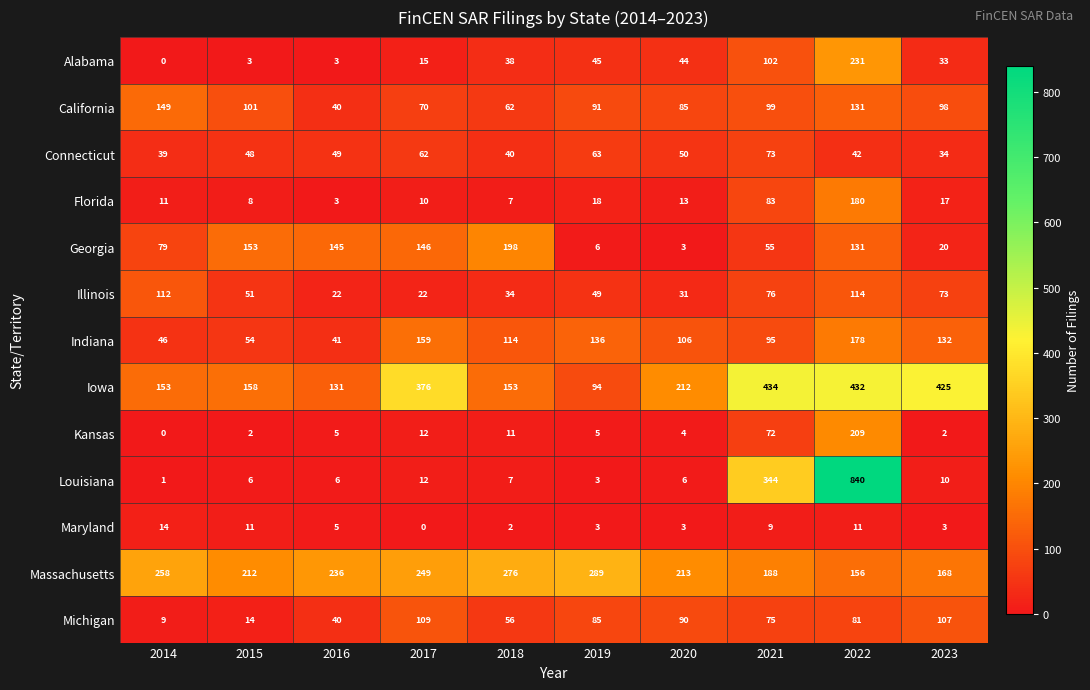

Count the number of categories in the chart.

10